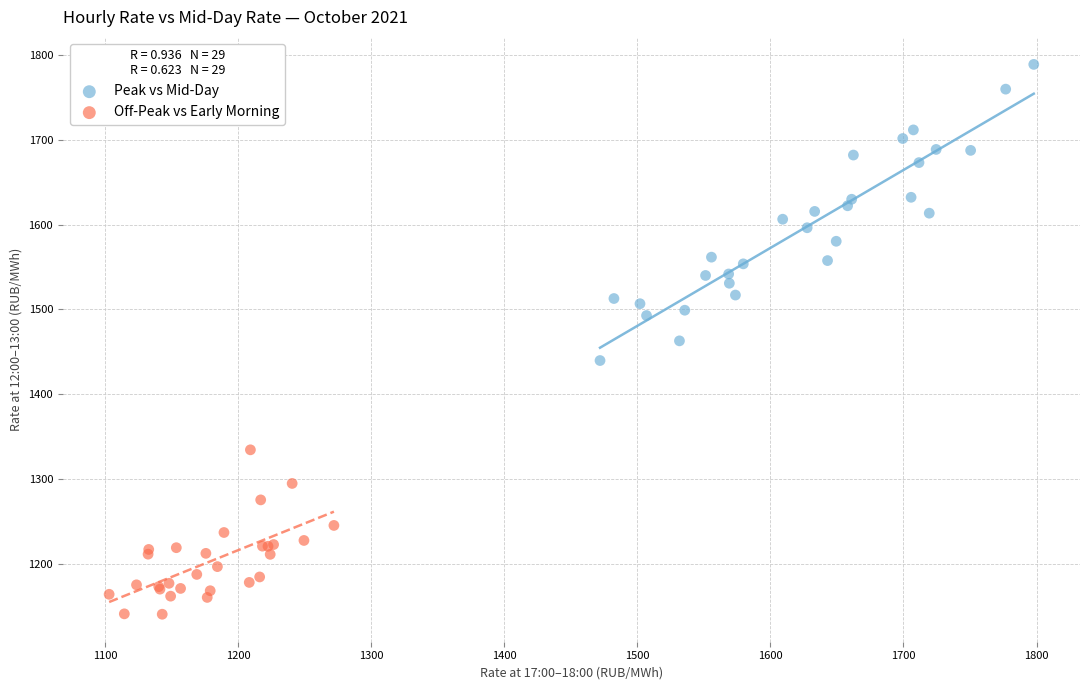

Which series reaches the maximum Y coordinate?

Peak vs Mid-Day